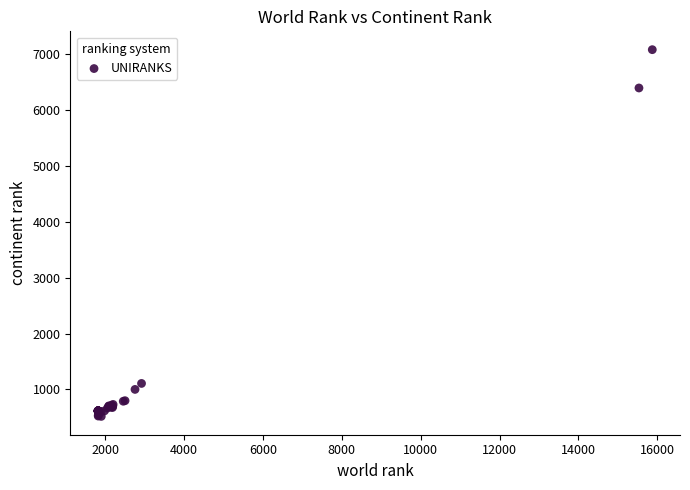

What Y value in the scatter plot is closest to 3799?

6396